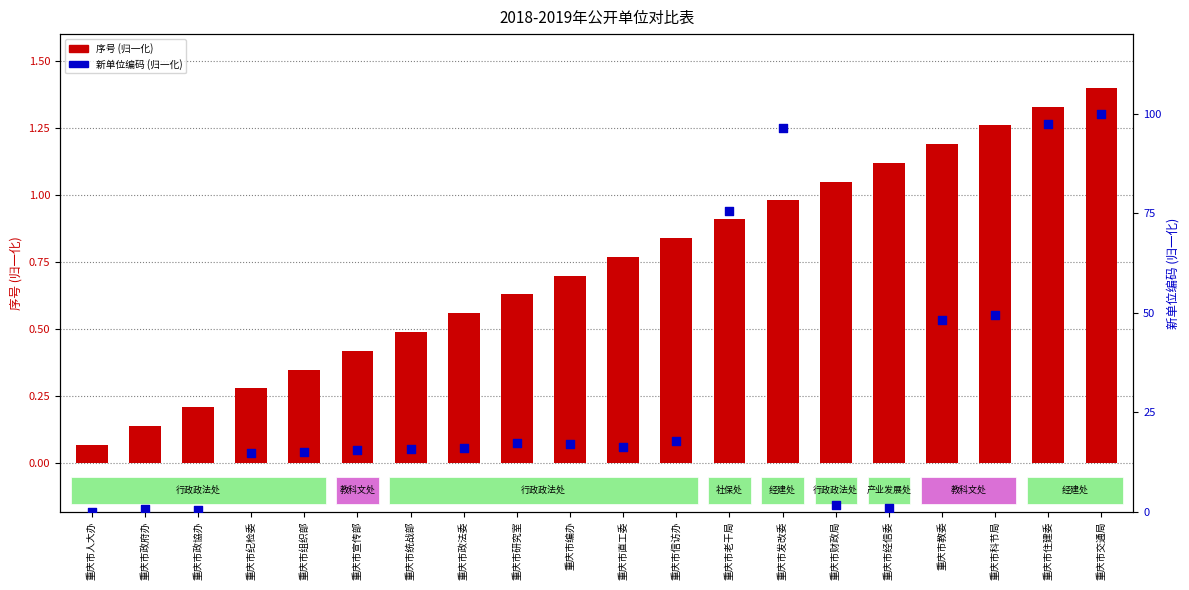

What are all the series names shown in the legend?

序号 (归一化), 新单位编码 (归一化)